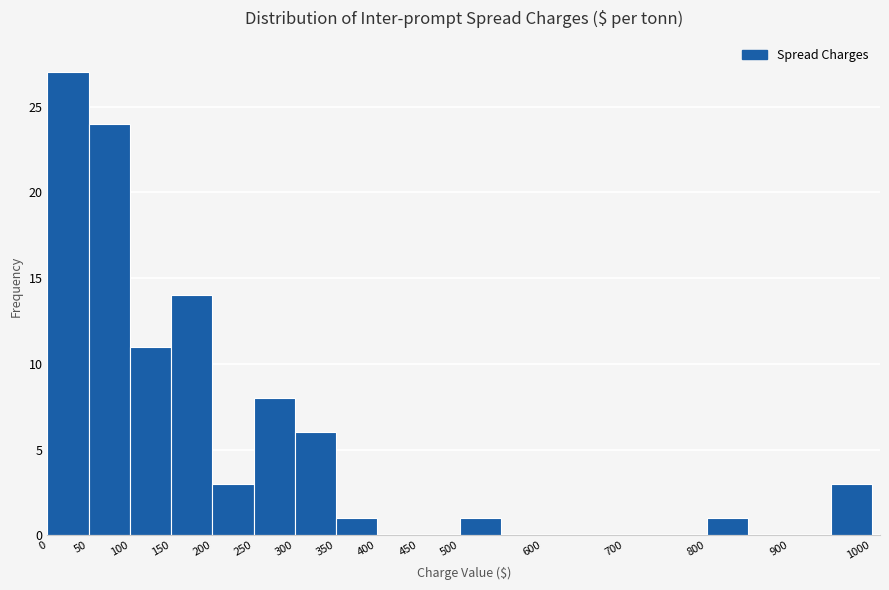

Reading left to right, transcribe this chart: for each bar, give the range it covers on the x-axis and its height. The values are not printed on the chart, so give them approximately, as read against the axis.

0 to 50: 27
50 to 100: 24
100 to 150: 11
150 to 200: 14
200 to 250: 3
250 to 300: 8
300 to 350: 6
350 to 400: 1
400 to 450: 0
450 to 500: 0
500 to 550: 1
550 to 600: 0
600 to 650: 0
650 to 700: 0
700 to 750: 0
750 to 800: 0
800 to 850: 1
850 to 900: 0
900 to 950: 0
950 to 1000: 3